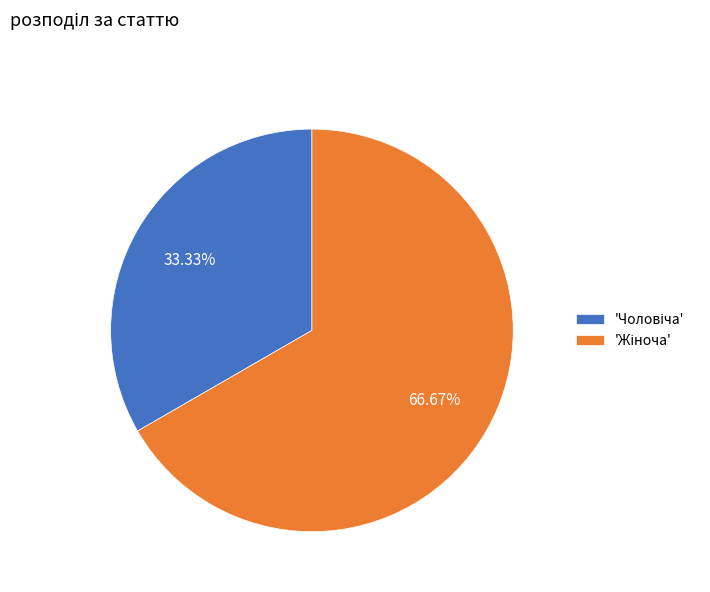

Does any single category account for the majority?

Yes